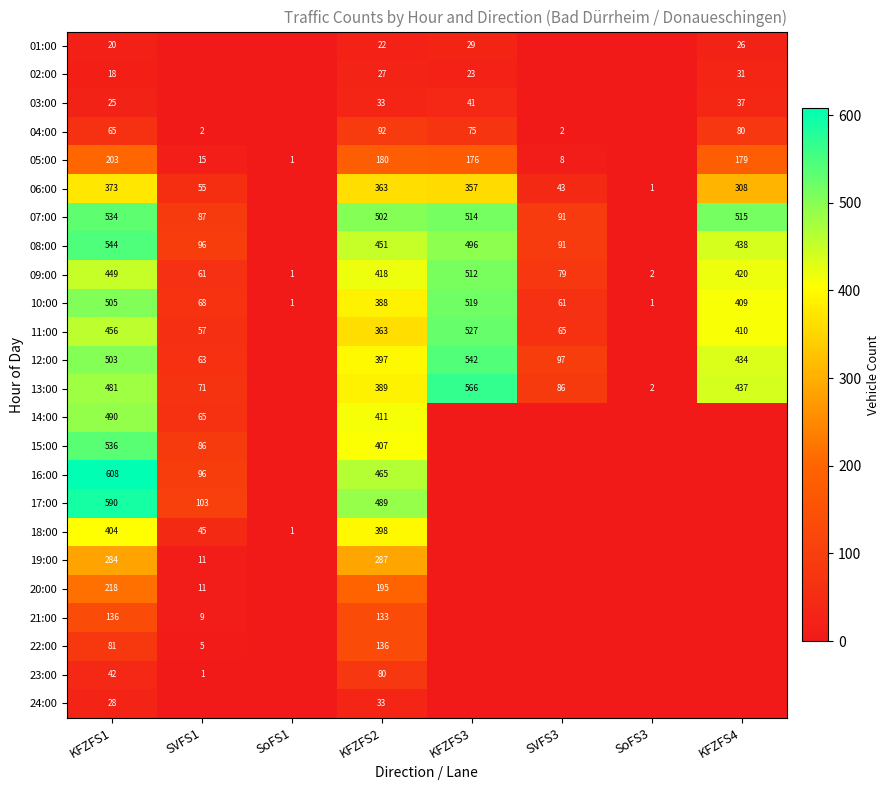

True or false: 15:00 has a value of 407 at KFZFS2.

True